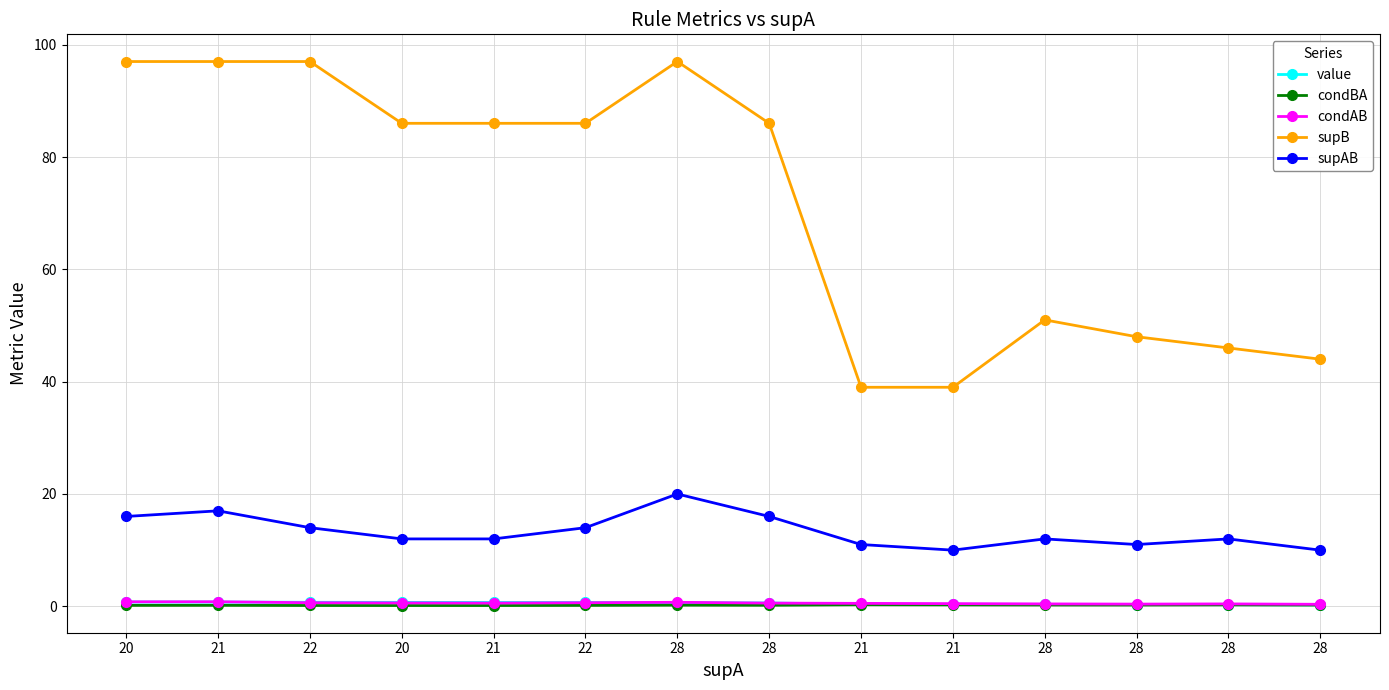

What is the average value of the condBA series?

0.2